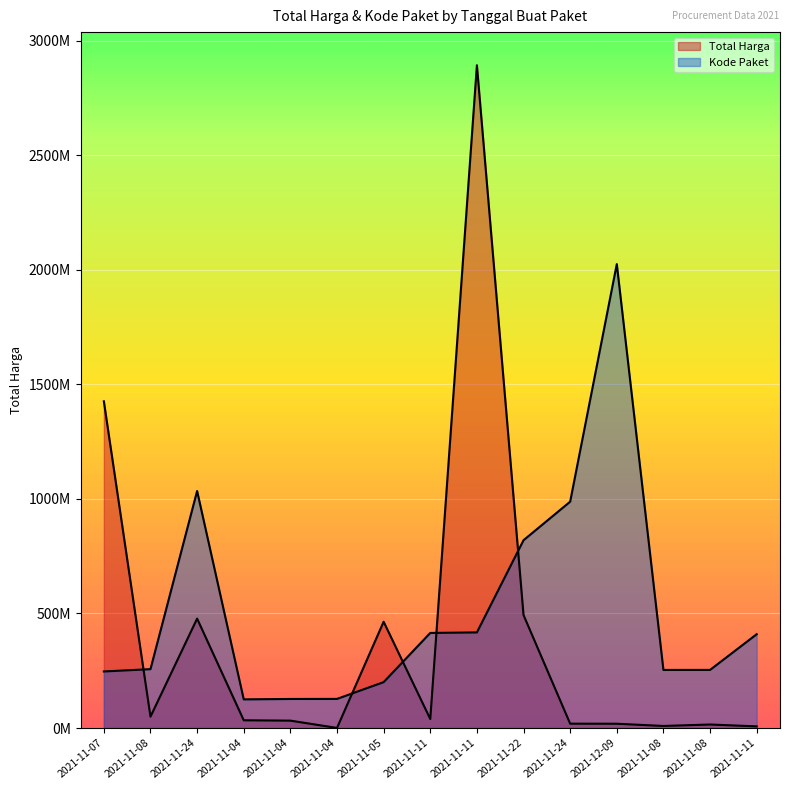

Read the Kode Paket value at 2021-11-11.

417375014.5